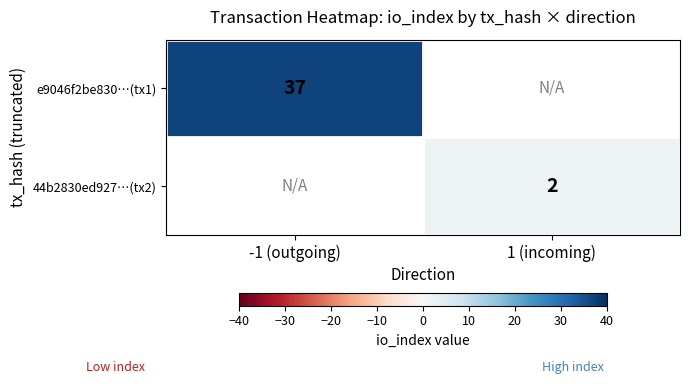

The value of e9046f2be830…(tx1) at -1 (outgoing) is 11.3. True or false?

False